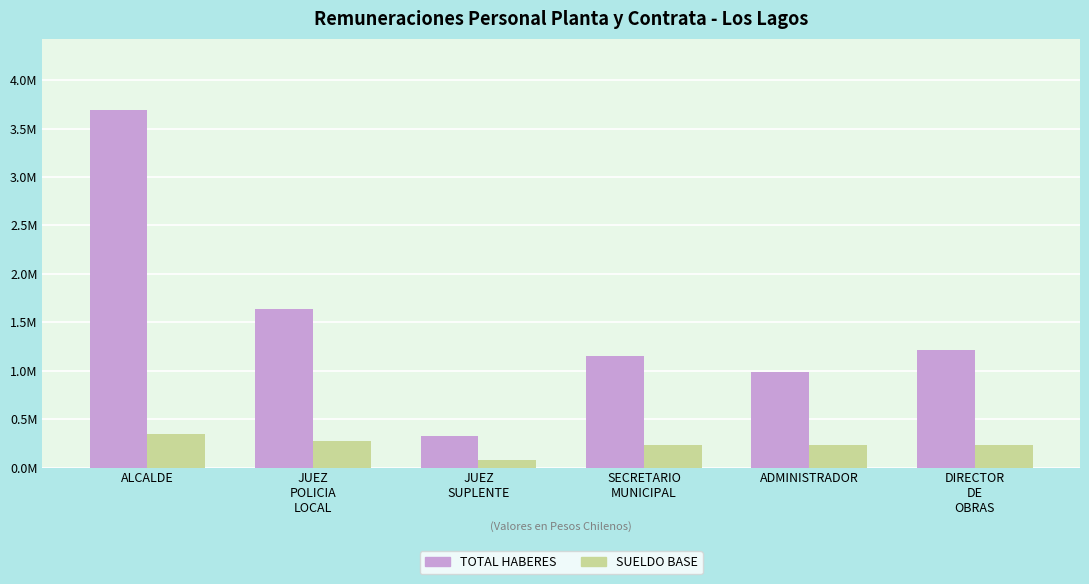

Which category has the highest value across all series?

ALCALDE